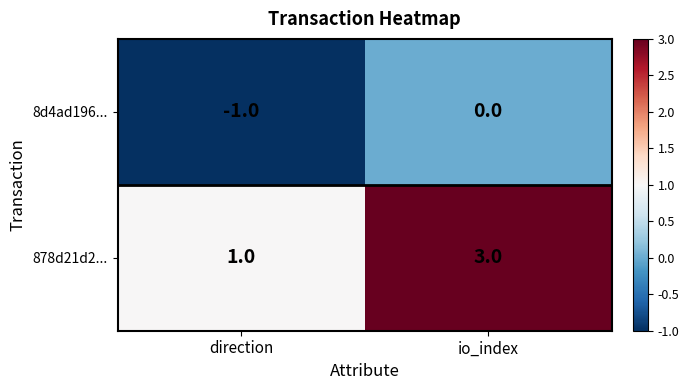

Where is 8d4ad196... nearest to the value 0?

io_index